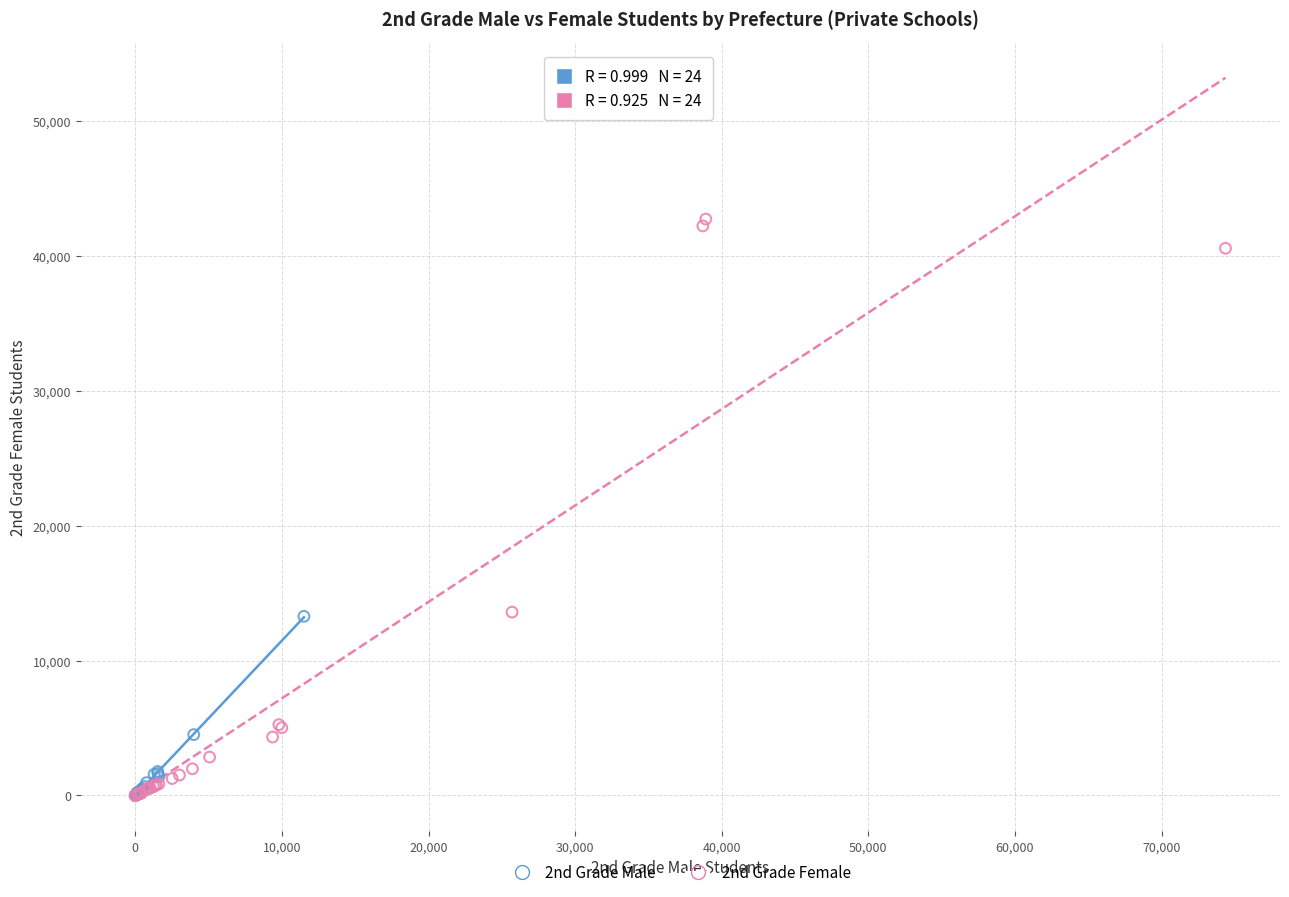

Which series contains the highest Y value?

2nd Grade Female